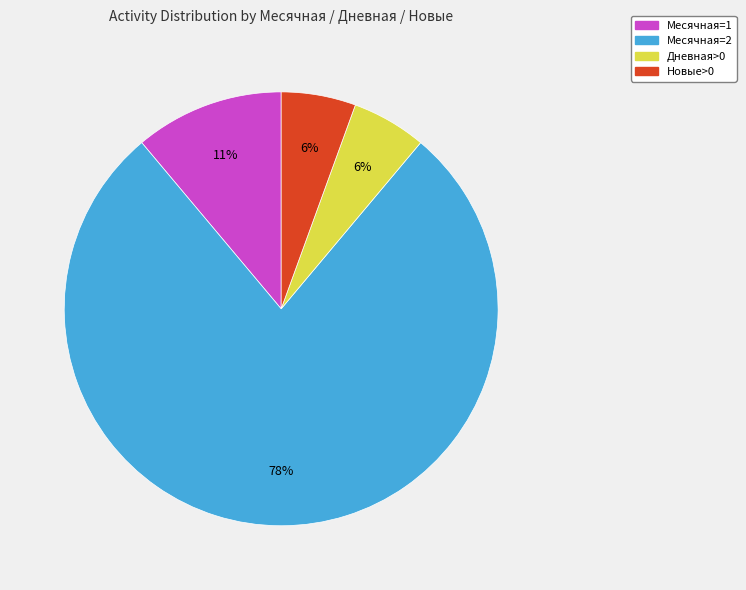

Does any single category account for the majority?

Yes